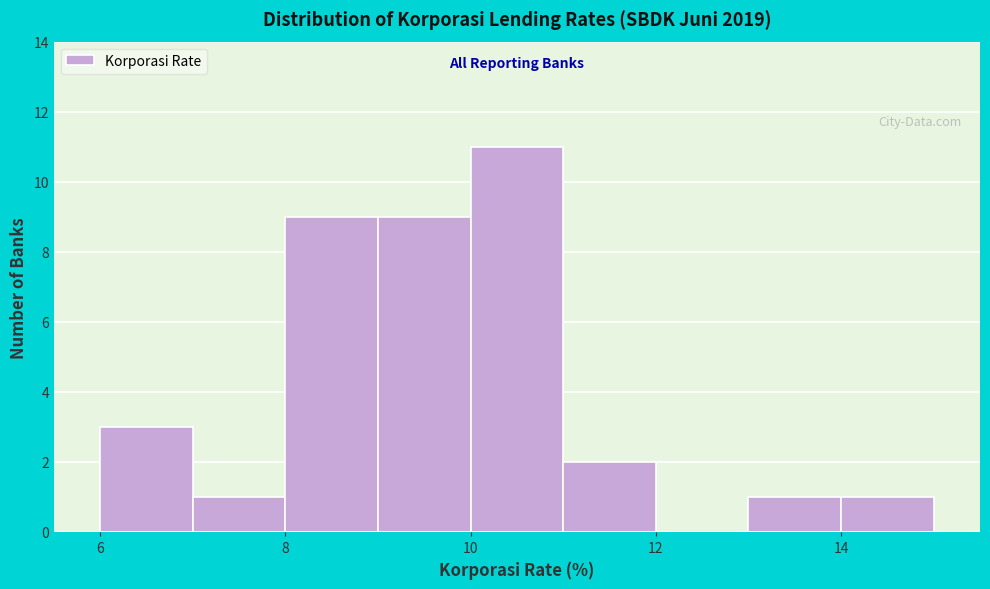

Over which range of the x-axis is the bar tallest?

10 to 11